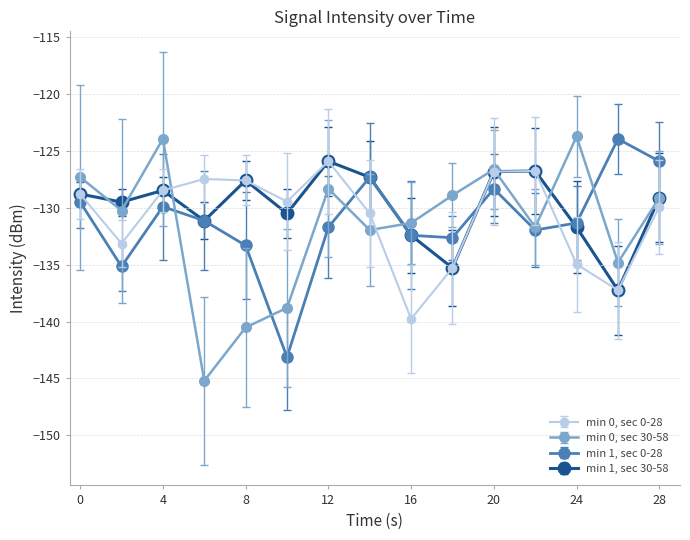

Rank the series by their average value, from highest to lowest.

min 1, sec 30-58, min 0, sec 0-28, min 1, sec 0-28, min 0, sec 30-58